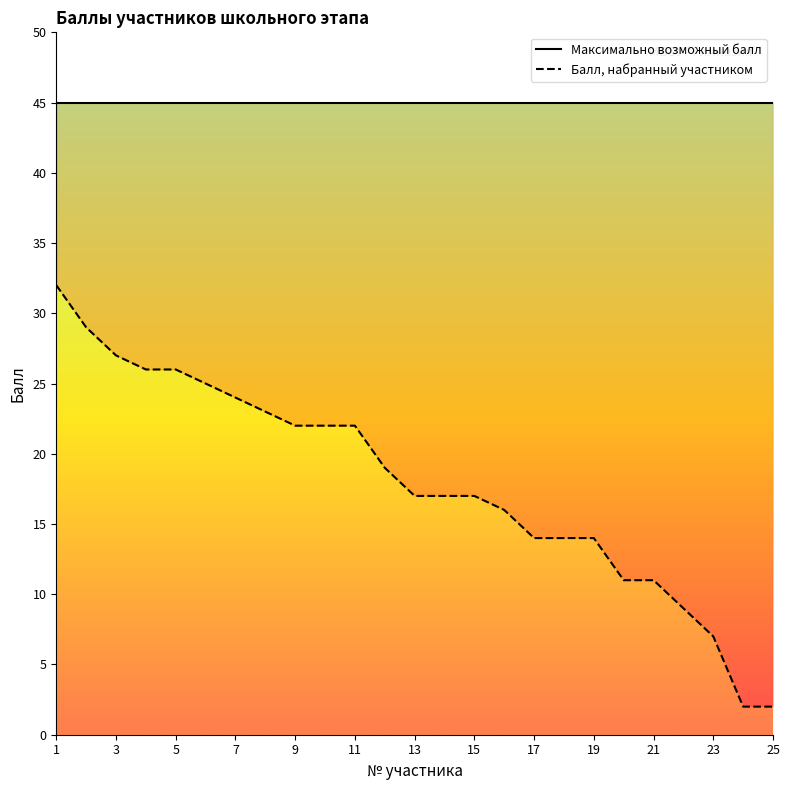

How many lines are shown in the chart?

2